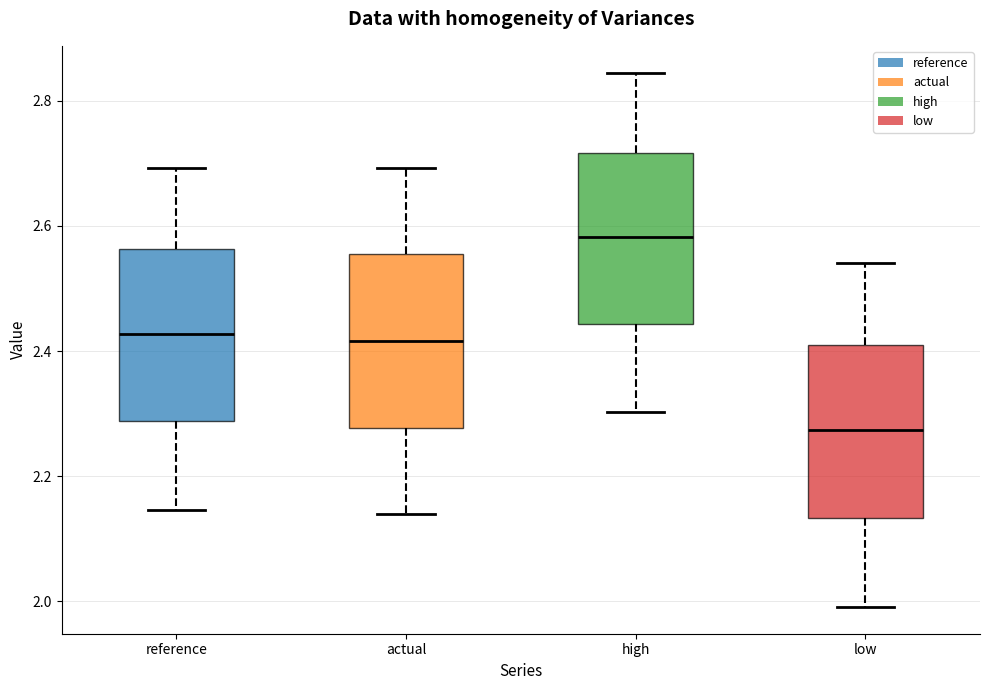

Reading left to right, transcribe this box plot: for each box, give where its median line is, the range the box spans, and where its two whiskers end, as read against the y-axis. The values are not printed on the chart, so give them approximately, as read against the axis.

reference: median 2.42, box 2.28 to 2.56, whiskers 2.14 to 2.70
actual: median 2.42, box 2.28 to 2.56, whiskers 2.14 to 2.70
high: median 2.58, box 2.44 to 2.72, whiskers 2.30 to 2.84
low: median 2.28, box 2.14 to 2.40, whiskers 2.00 to 2.54